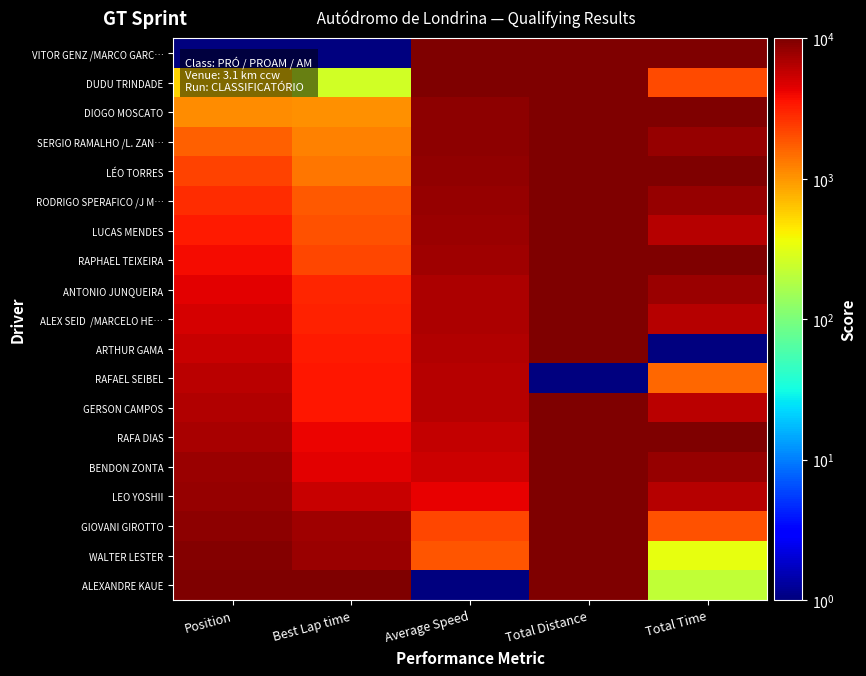

Which category has the lowest value across all series?

Position